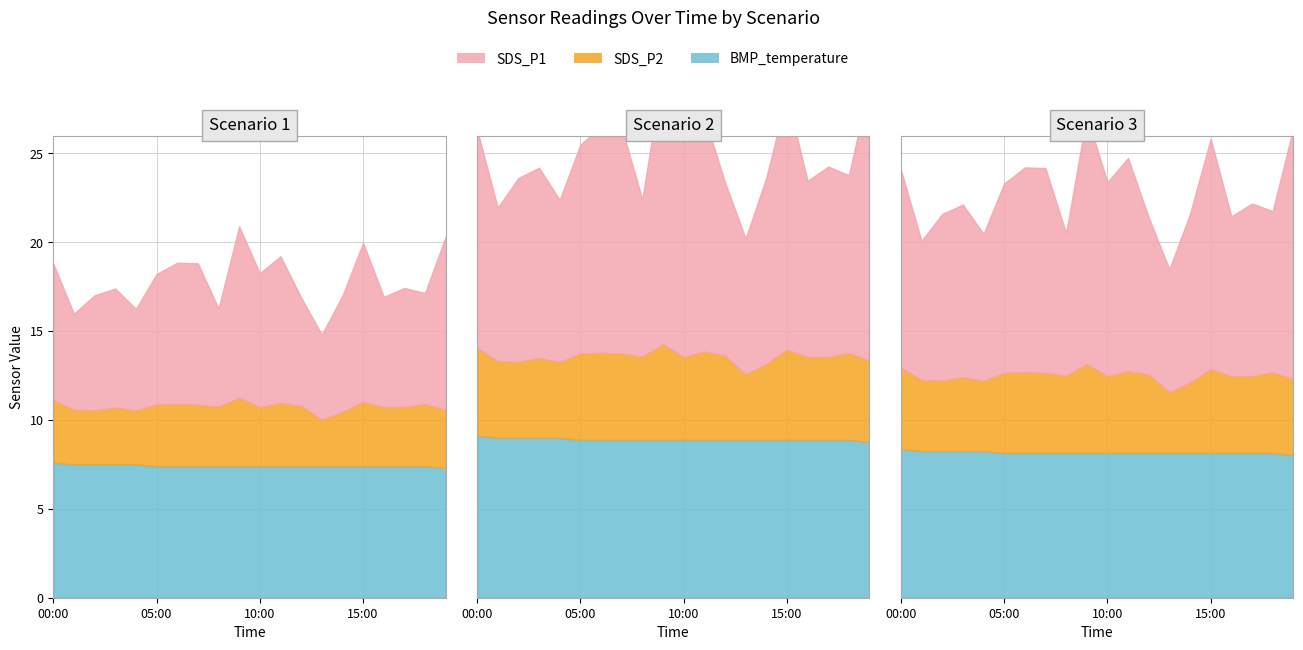

In SDS_P2, how many points are higher than both neighbors (excluding endpoints)?

6